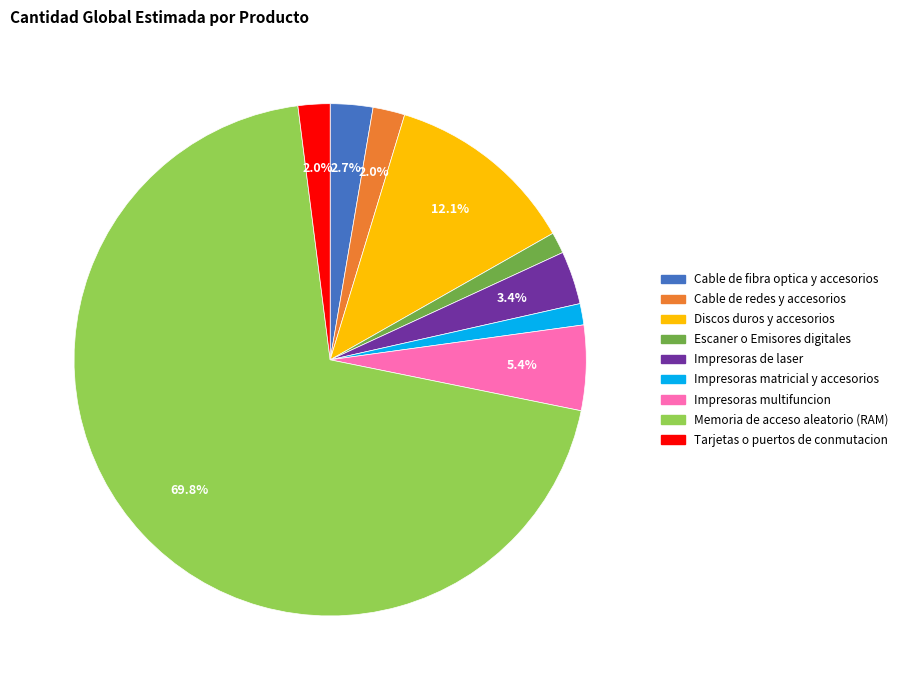

The Cable de fibra optica y accesorios slice represents 3% of the pie. True or false?

True